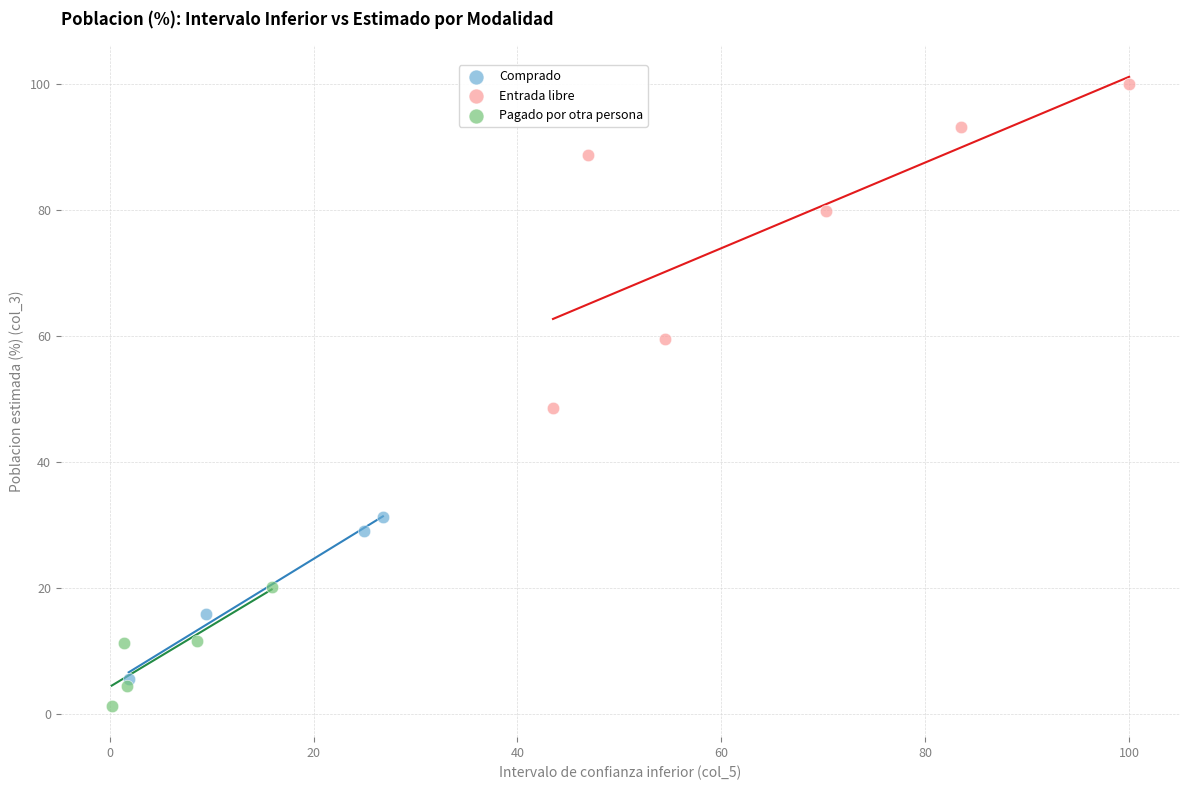

Which series has the widest spread of Y values?

Entrada libre